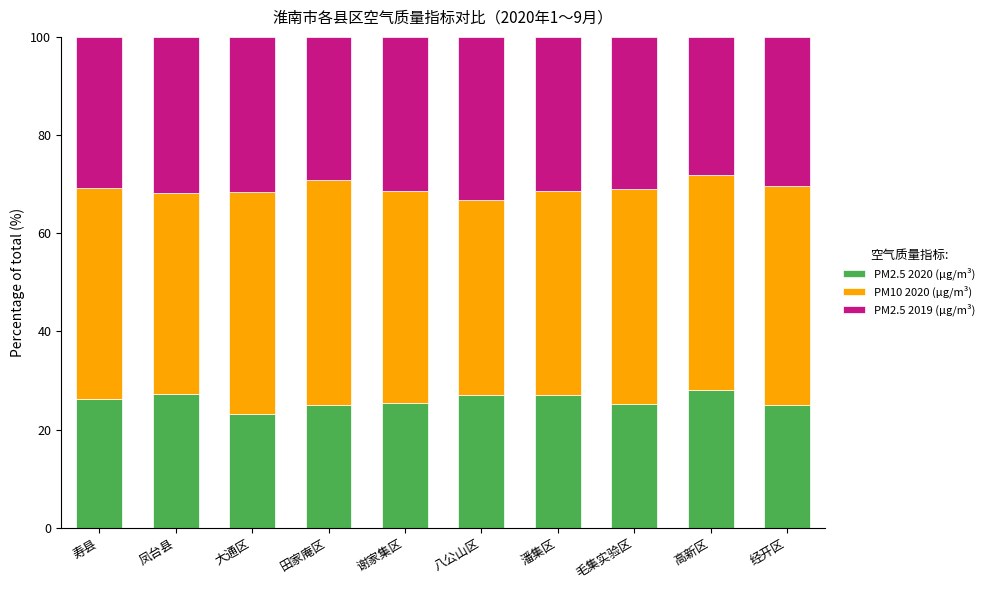

What is the total value across all series at 大通区?

100.0